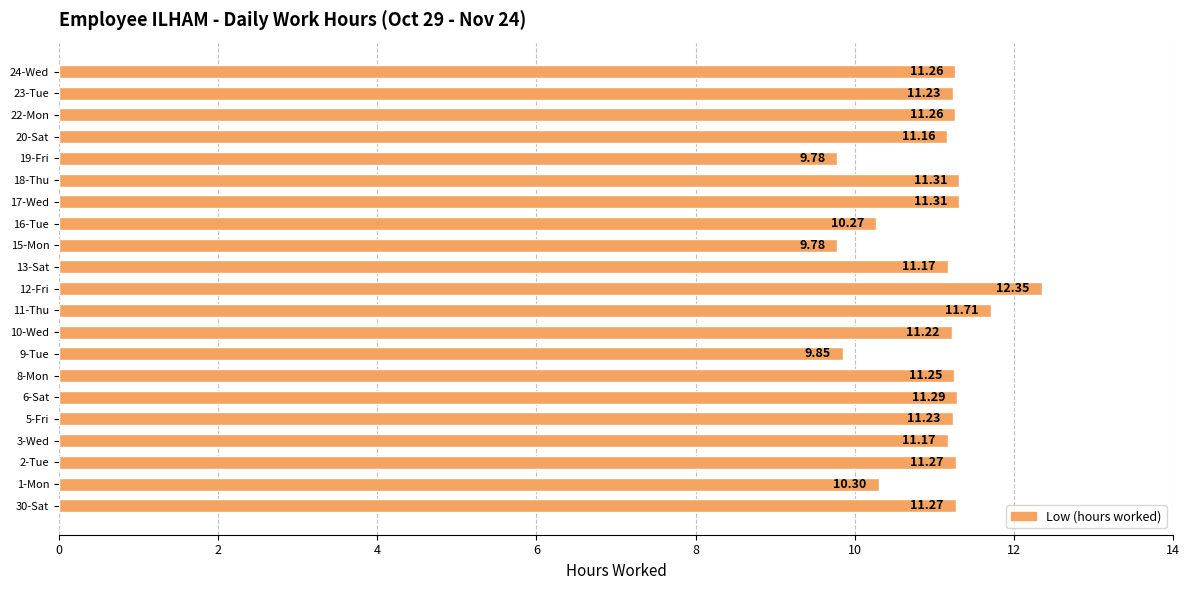

What is the difference between the maximum and second lowest values?

2.6